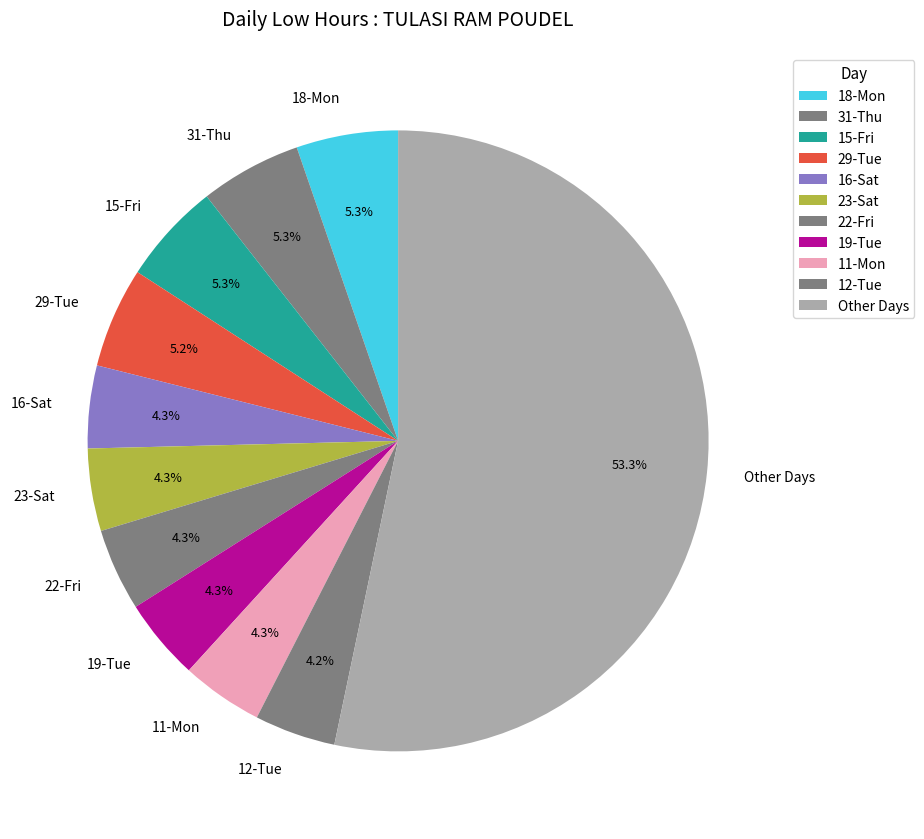

Which category has the biggest portion of the pie?

Other Days